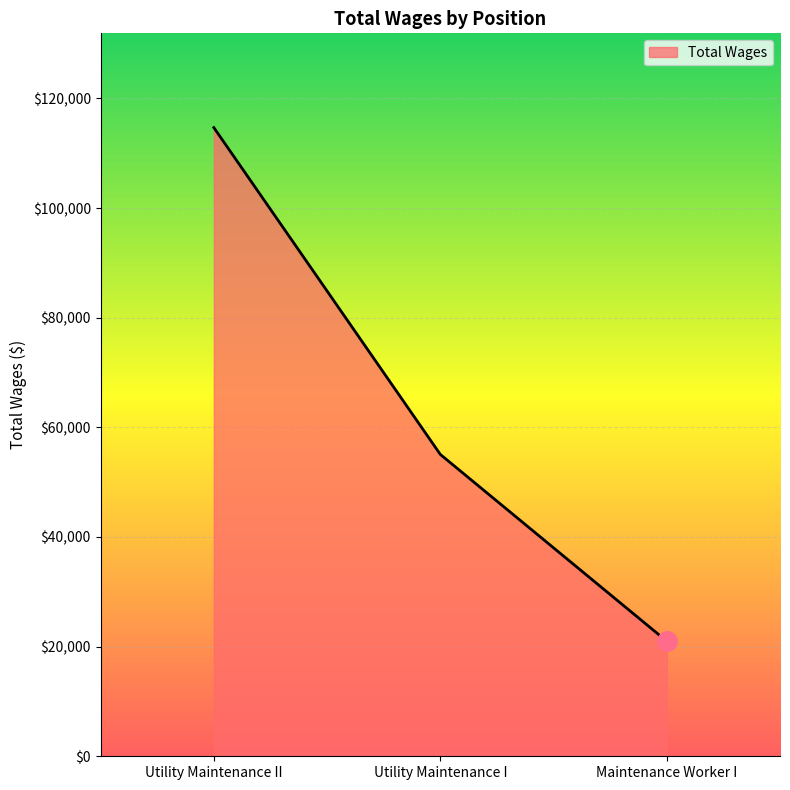

Reading left to right, list all the values displayed in this chart.

114674	55063	20988